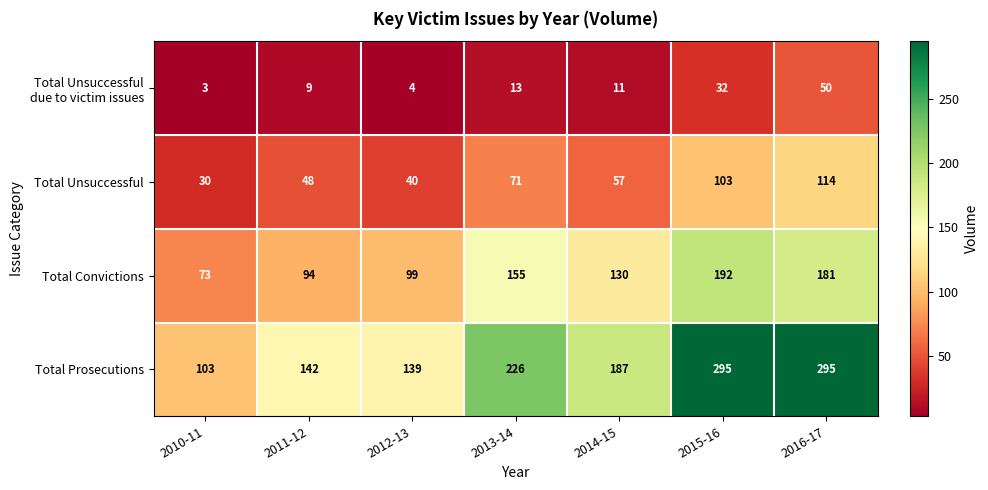

The value of Total Convictions at 2011-12 is 94. True or false?

True